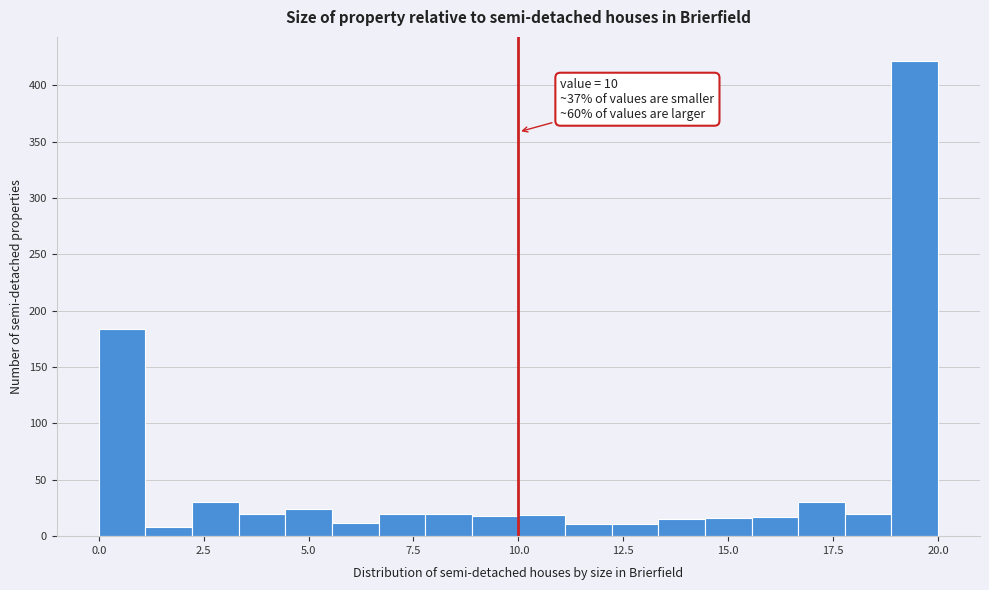

Around what value on the x-axis is the tallest bar? Give the approximate position of its centre, as read against the axis.

19.5